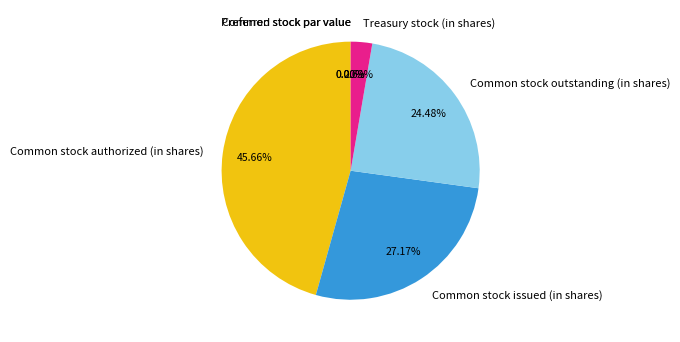

To the nearest percent, what is the difference between the Common stock authorized (in shares) and Common stock par value slice percentages?

46%